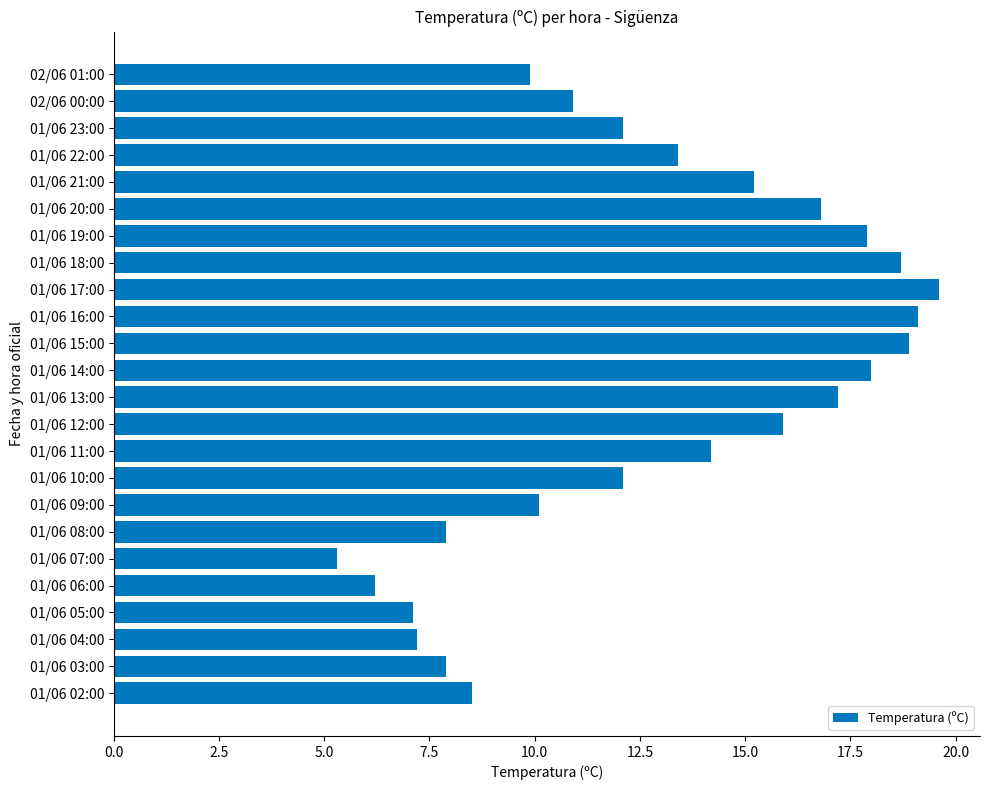

True or false: the data shows 22.9 at 01/06 11:00.

False